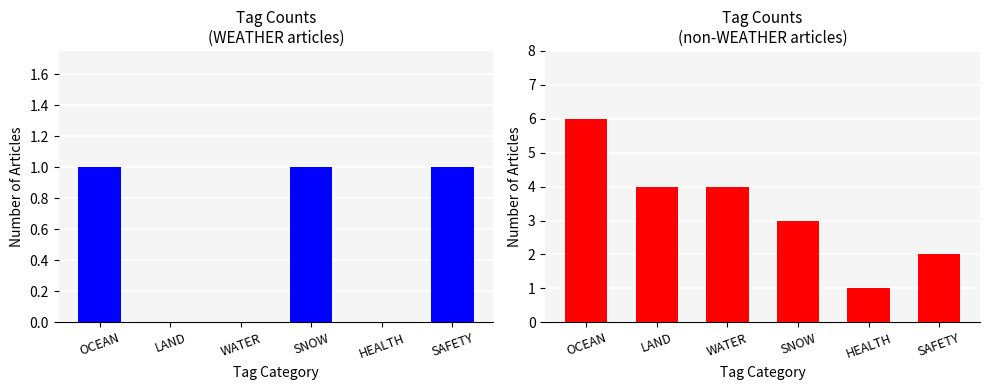

Count the number of data series in this chart.

2